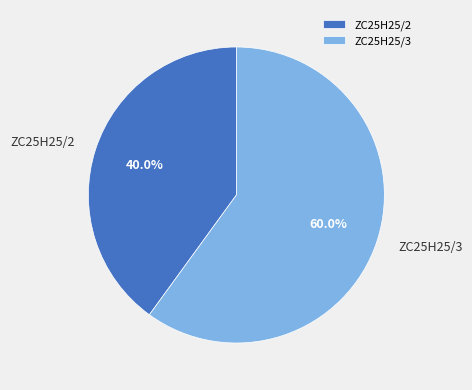

The ZC25H25/2 slice represents 40% of the pie. True or false?

True